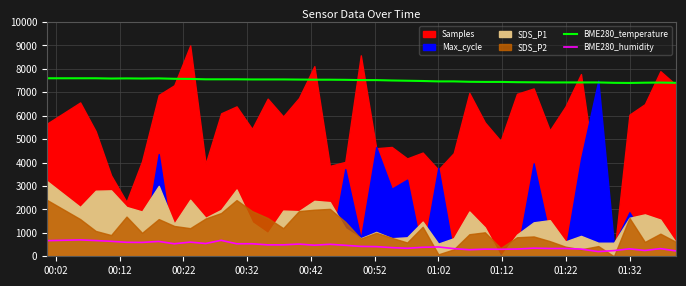

What is the minimum value for BME280_temperature?

7400.0